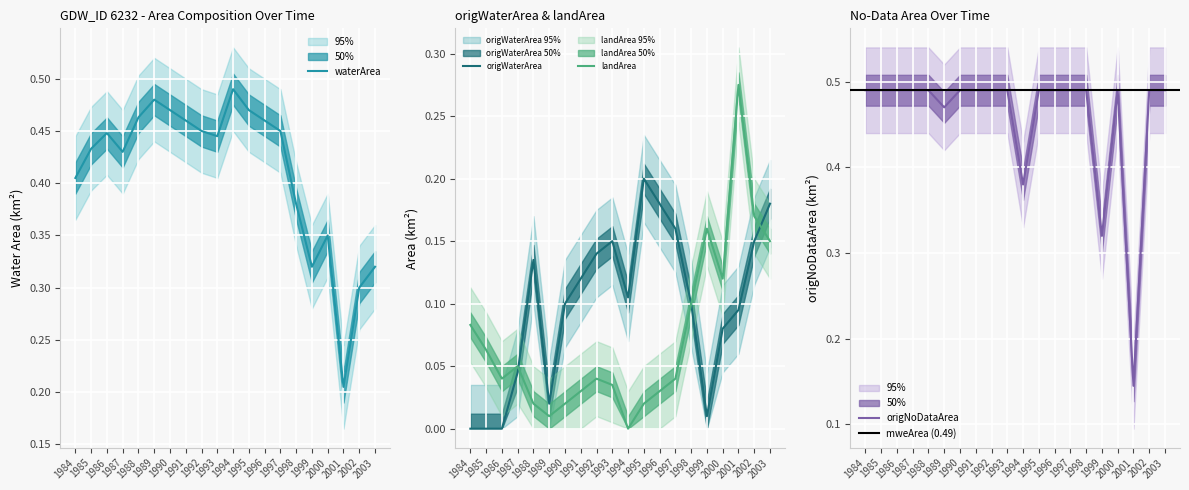

Reading left to right, extract all data points from this chart.

waterArea: 0.4	0.4	0.4	0.4	0.5	0.5	0.5	0.5	0.5	0.4	0.5	0.5	0.5	0.5	0.4	0.3	0.3	0.2	0.3	0.3
origWaterArea: 0.0	0.0	0.0	0.0	0.1	0.0	0.1	0.1	0.1	0.1	0.1	0.2	0.2	0.2	0.1	0.0	0.1	0.1	0.1	0.2
landArea: 0.1	0.1	0.0	0.1	0.0	0.0	0.0	0.0	0.0	0.0	0.0	0.0	0.0	0.0	0.1	0.2	0.1	0.3	0.2	0.1
origNoDataArea: 0.5	0.5	0.5	0.5	0.5	0.5	0.5	0.5	0.5	0.5	0.4	0.5	0.5	0.5	0.5	0.3	0.5	0.1	0.5	0.5